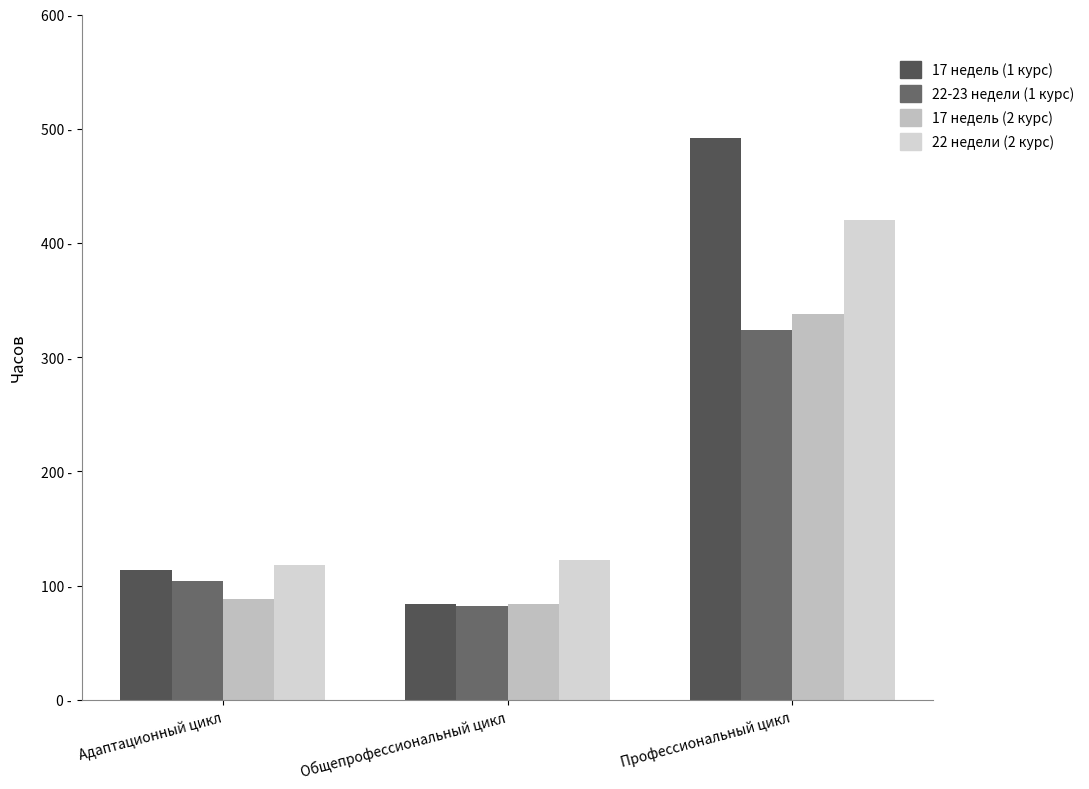

What is the value of the 22 недели (2 курс) bar at the 3rd from the left?

420